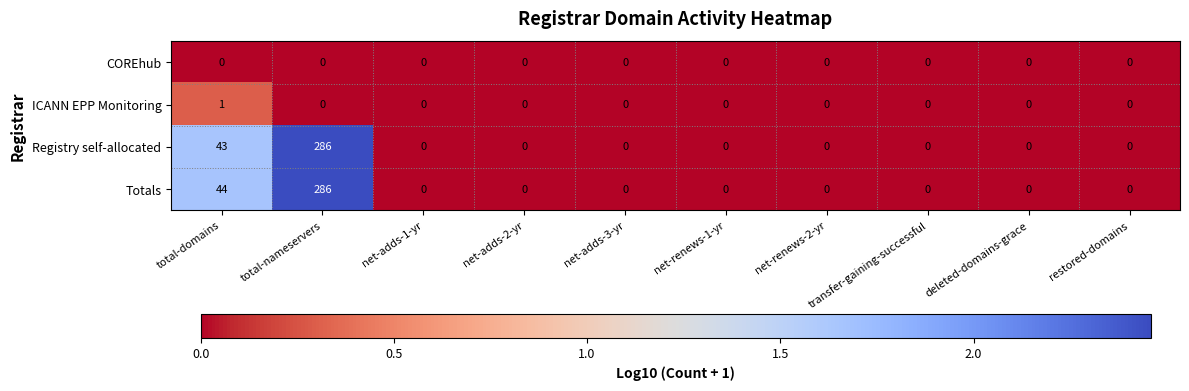

Which category has the highest value across all series?

total-nameservers